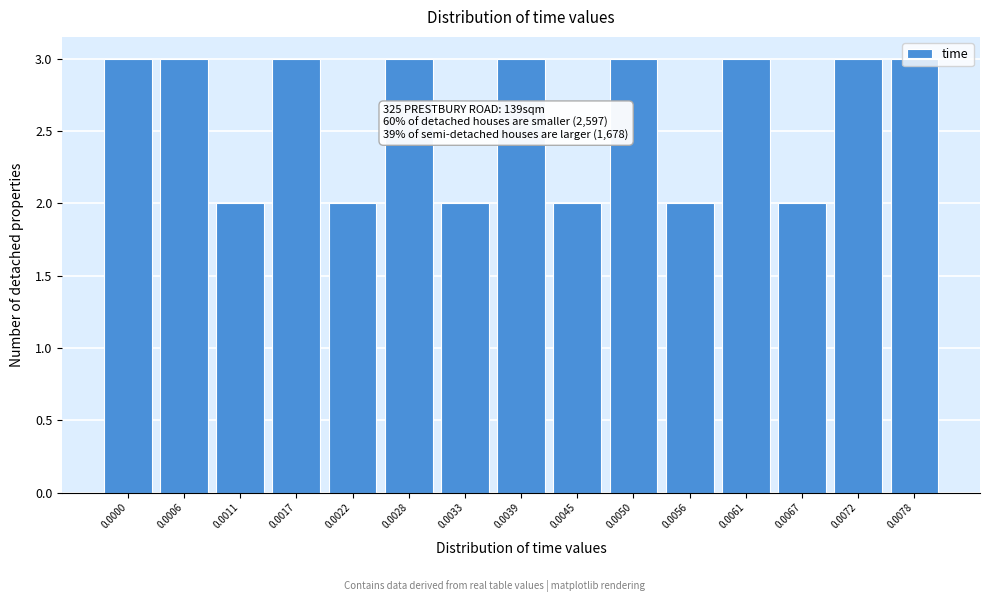

What is the value of the 8th bar from the left?

3